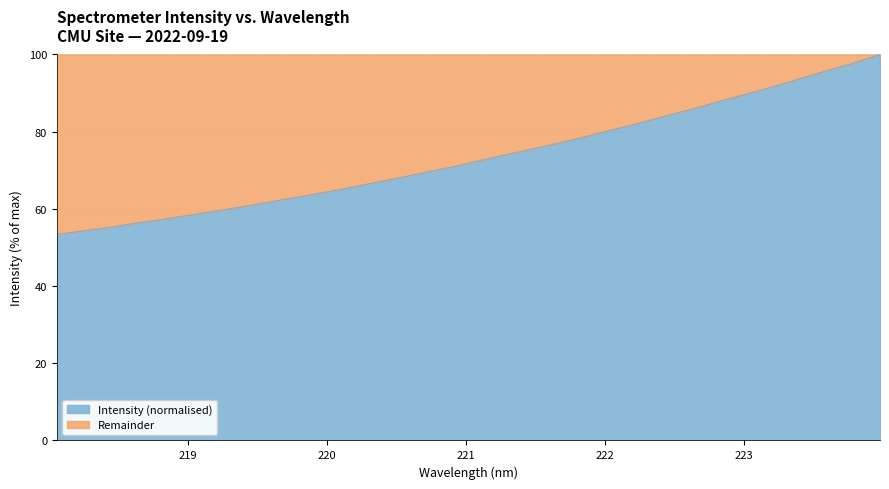

What is the minimum value shown in the chart?

53.4